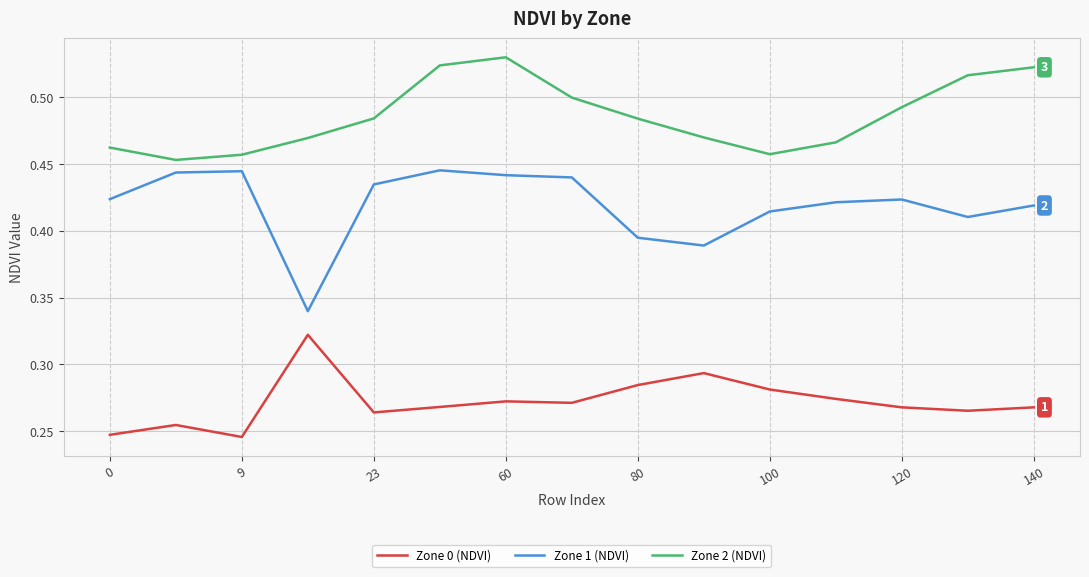

Rank the series by their average value, from highest to lowest.

Zone 2 (NDVI), Zone 1 (NDVI), Zone 0 (NDVI)